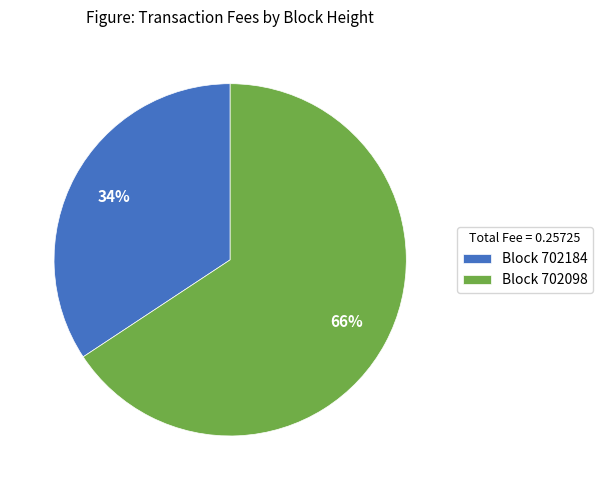

Rank the categories by value from highest to lowest.

Block 702098, Block 702184